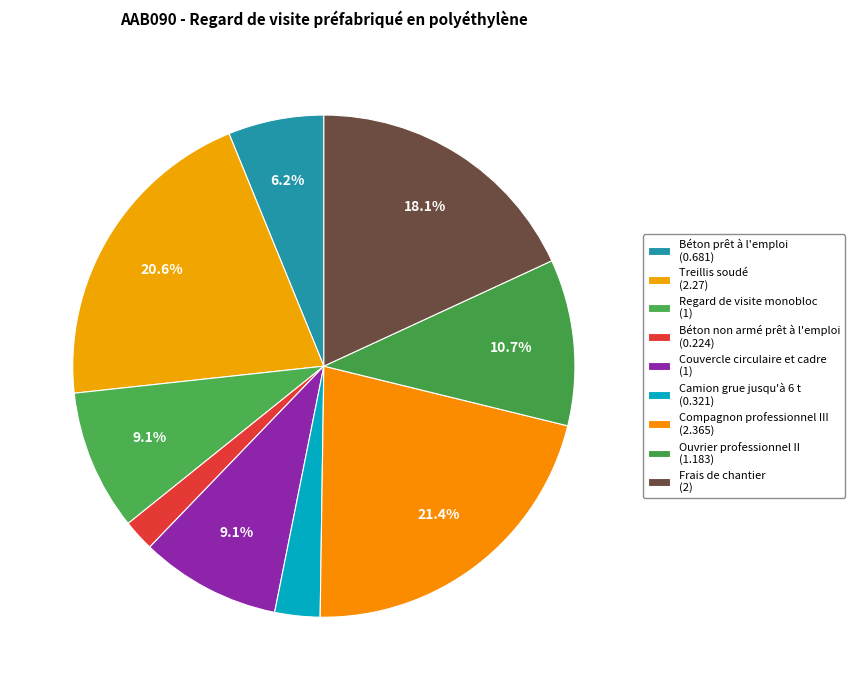

To the nearest percent, what is the average slice percentage?

11%